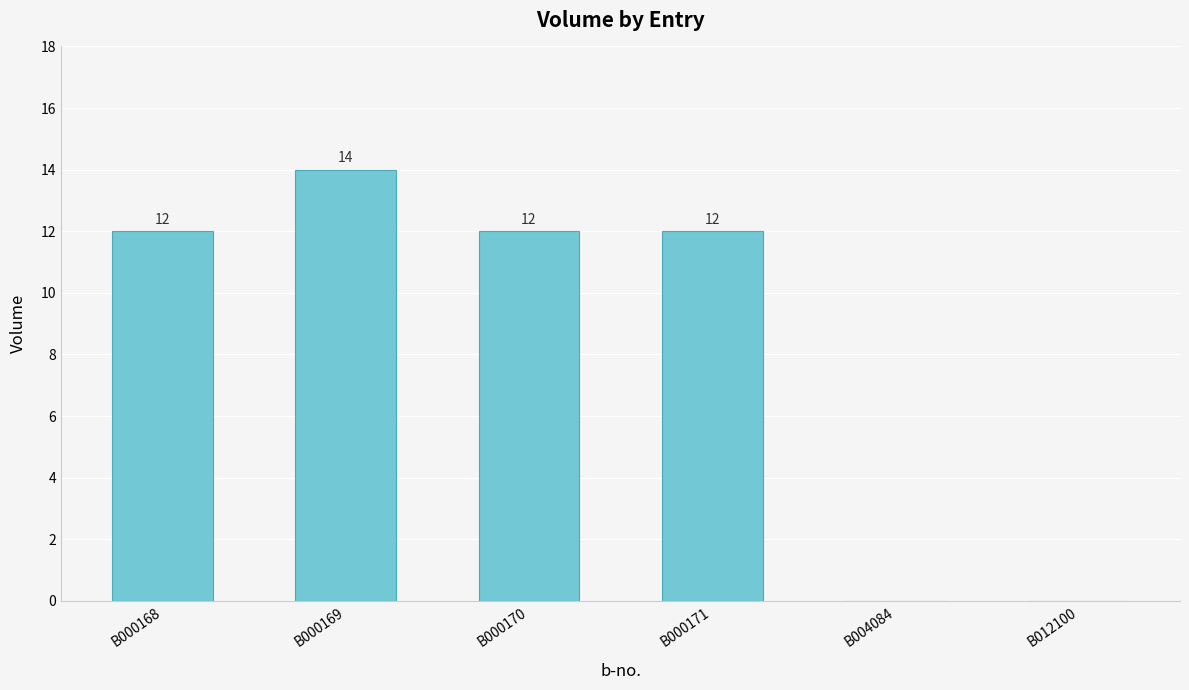

Count the values in the range 0 to 12.

5